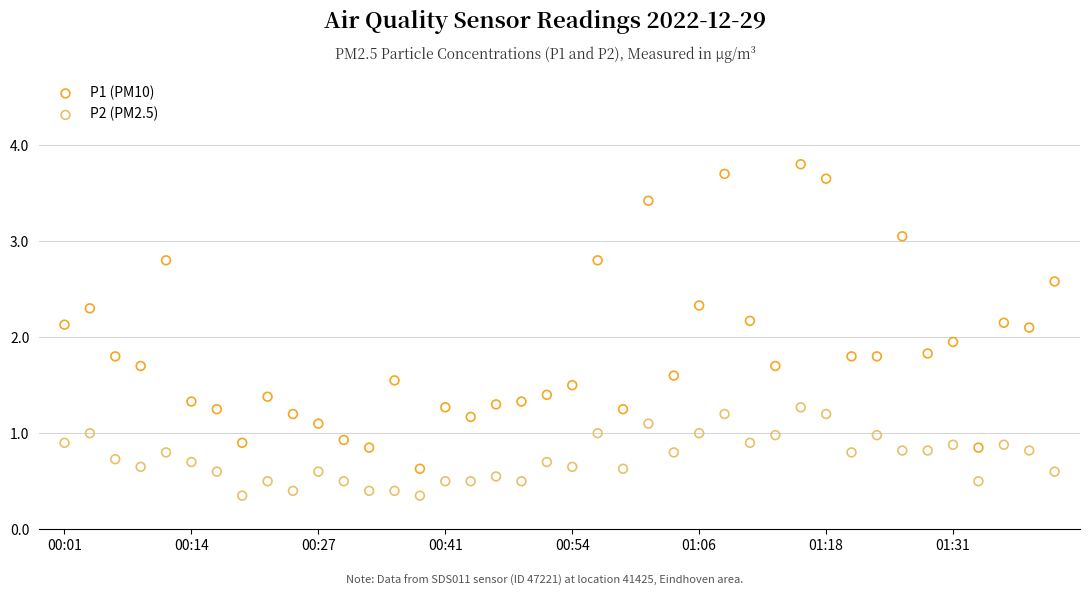

What are all the series names shown in the legend?

P1 (PM10), P2 (PM2.5)